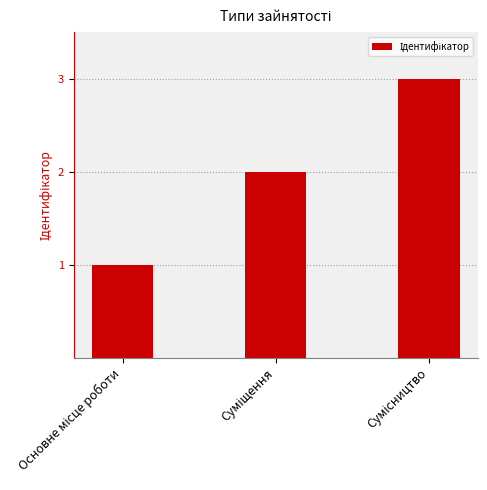

What is the sum of all values?

6